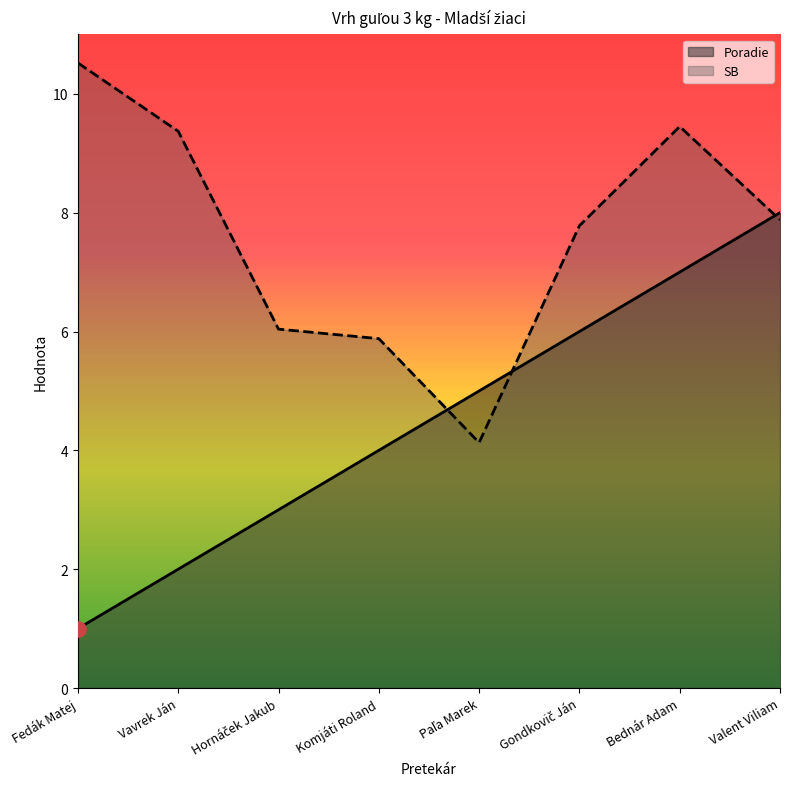

Which series has the widest spread of Y values?

Poradie